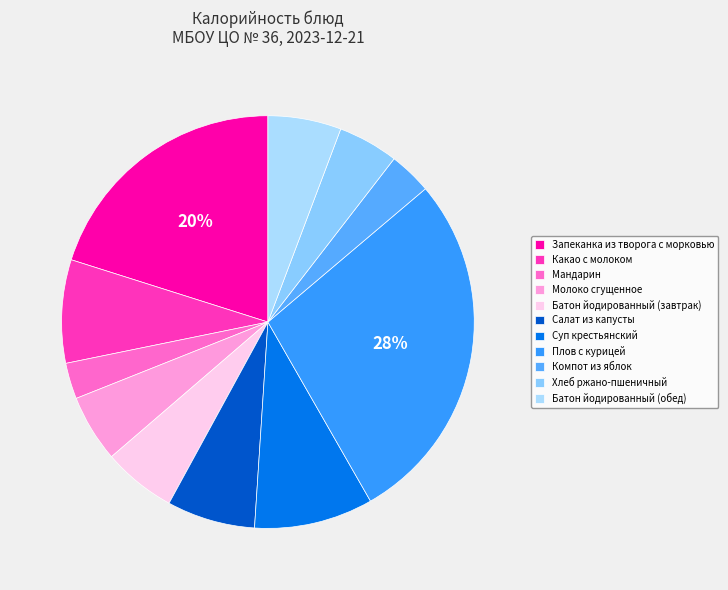

Which category has the biggest portion of the pie?

Плов с курицей